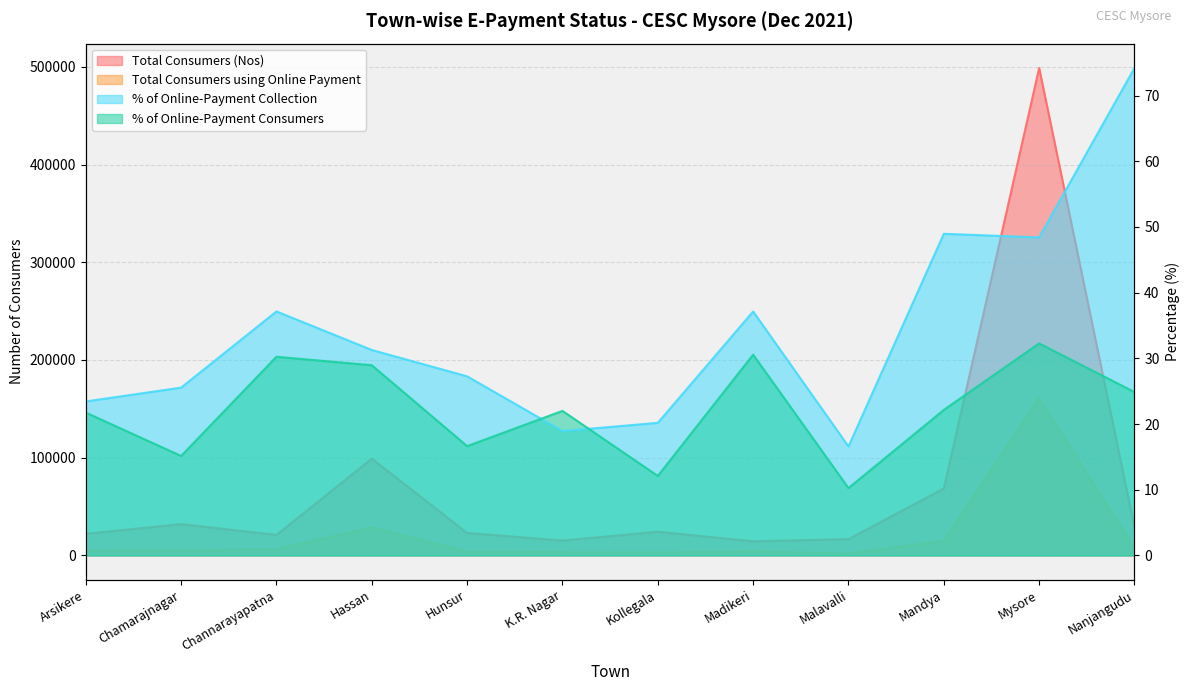

What is the difference between the % of Online-Payment Consumers values at Madikeri and Kollegala?

18.5